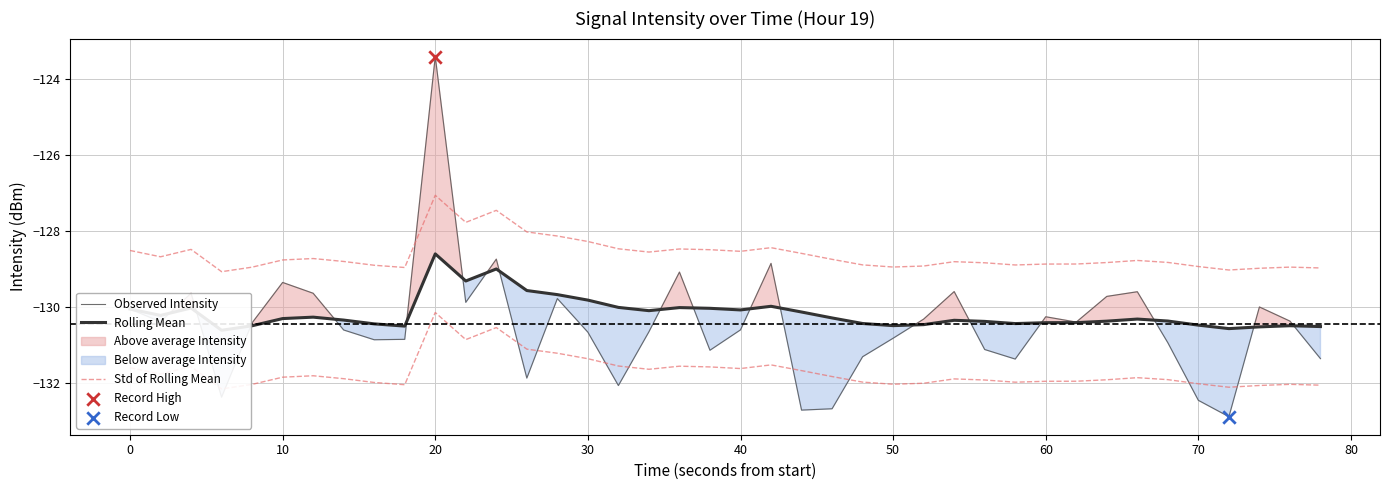

Which series has the largest total across all categories?

Std of Rolling Mean